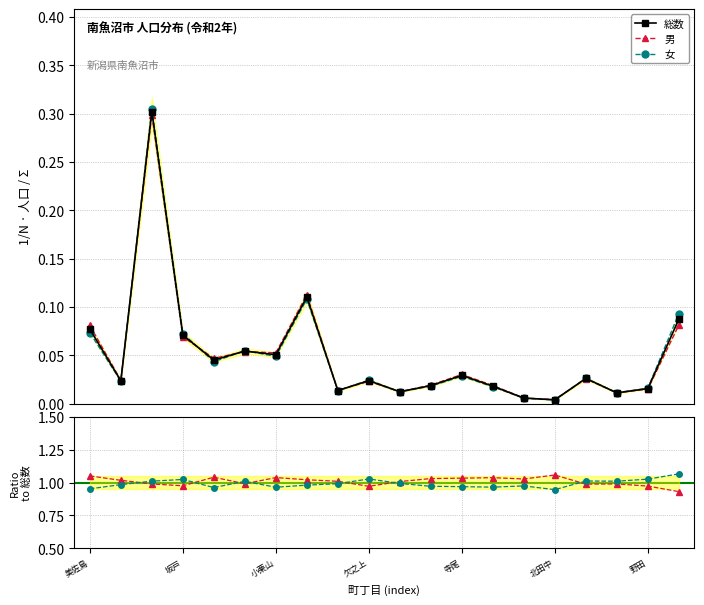

True or false: 女 has more than 0 interior local peaks.

True